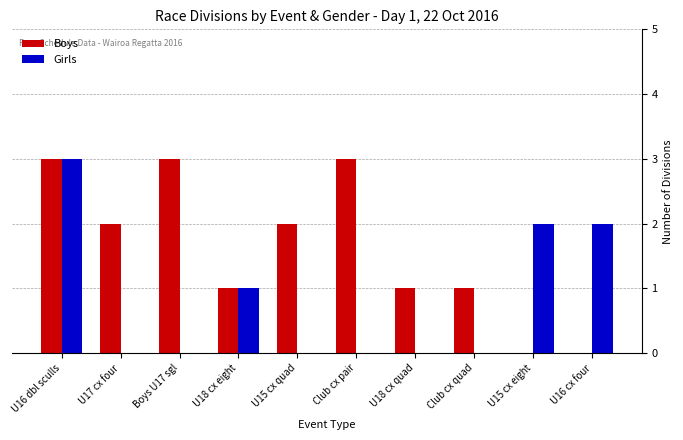

At which category is the sum across all series the highest?

U16 dbl sculls